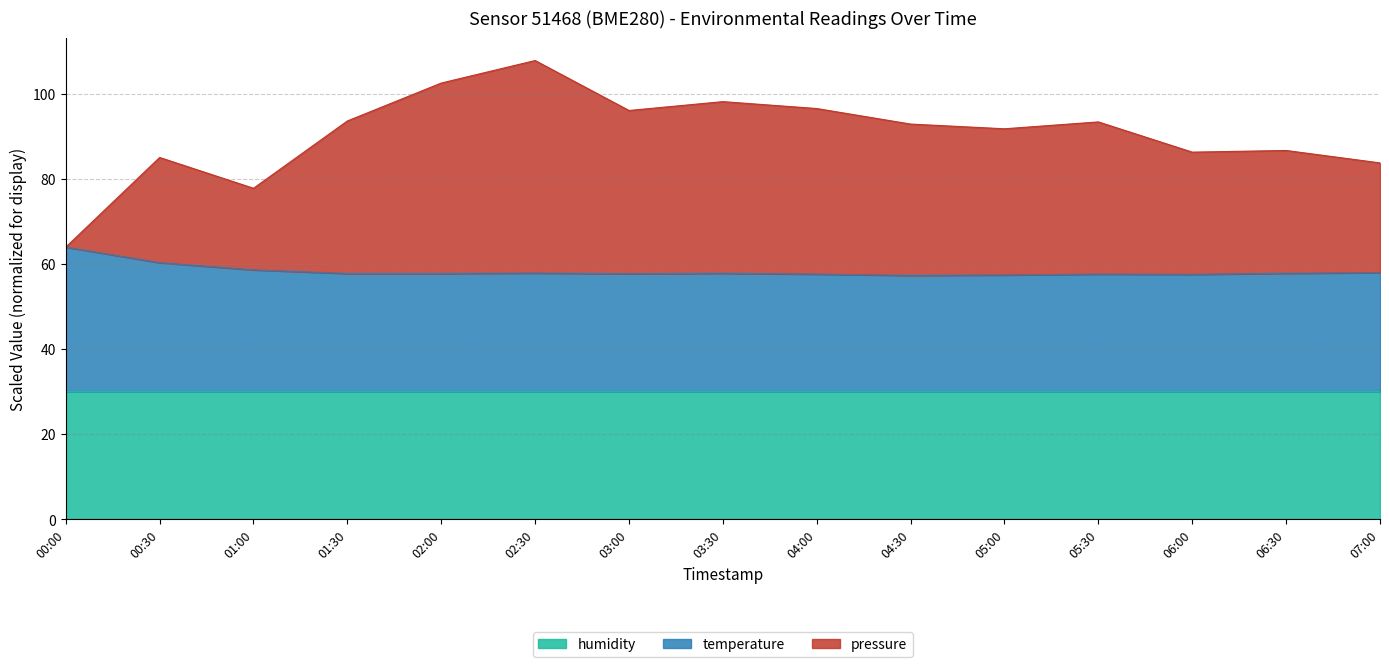

At which label does pressure reach its minimum?

00:00